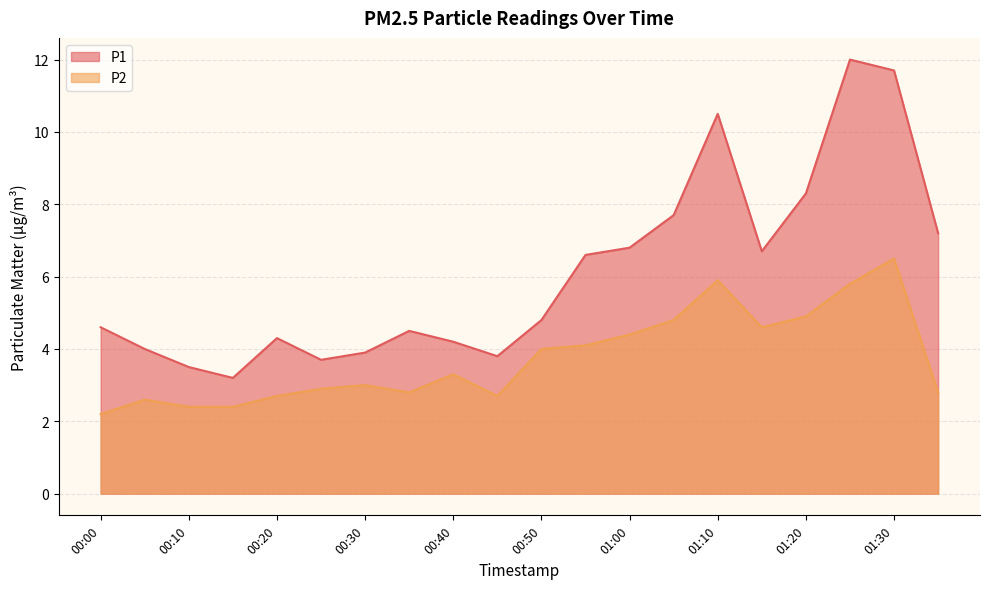

How many data points in P1 are less than 4?

5